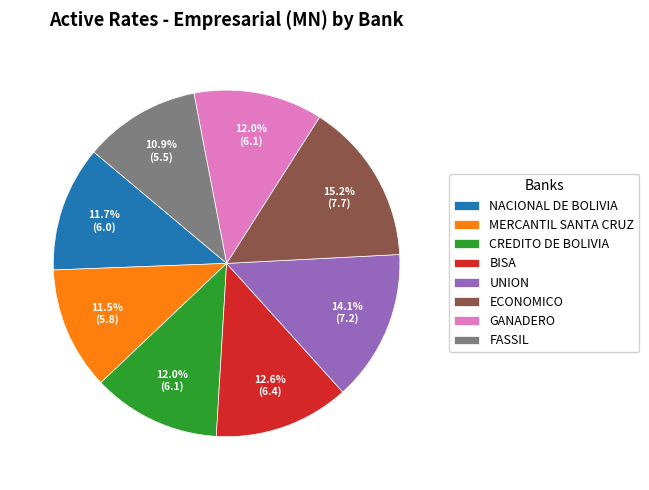

What is the largest slice in the pie chart?

ECONOMICO